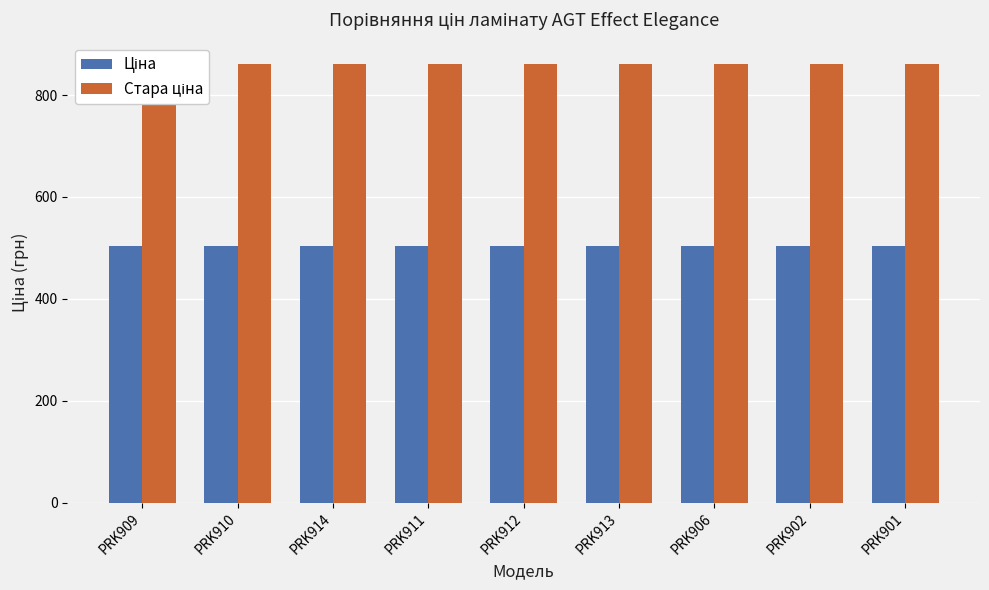

Rank the series at PRK902 from lowest to highest value.

Ціна, Стара ціна